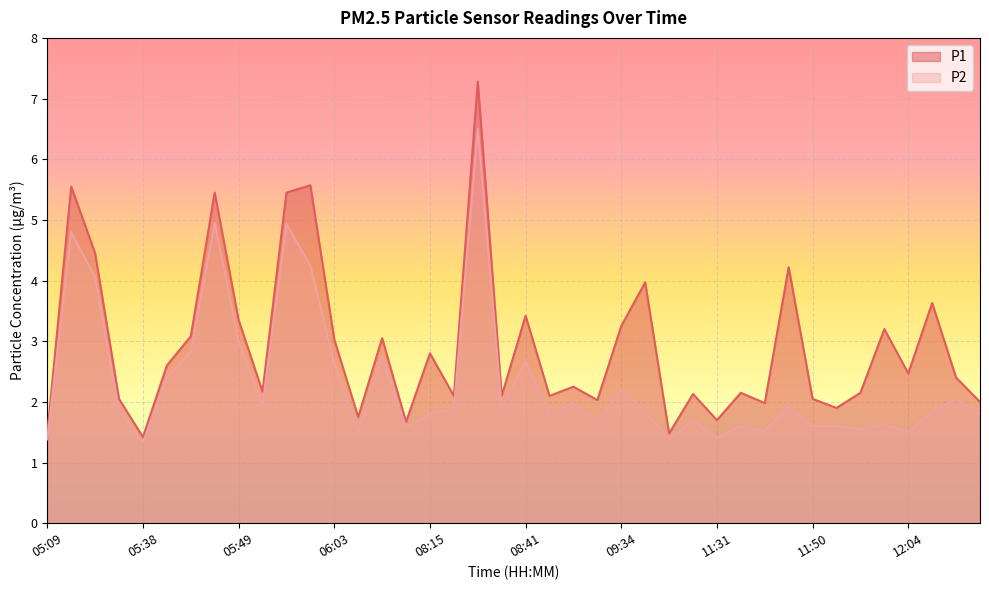

How many lines are shown in the chart?

2